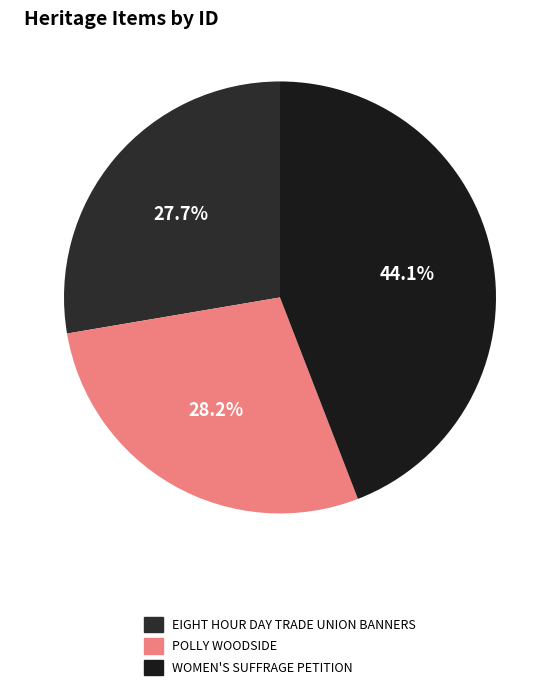

Which category has the biggest portion of the pie?

WOMEN'S SUFFRAGE PETITION